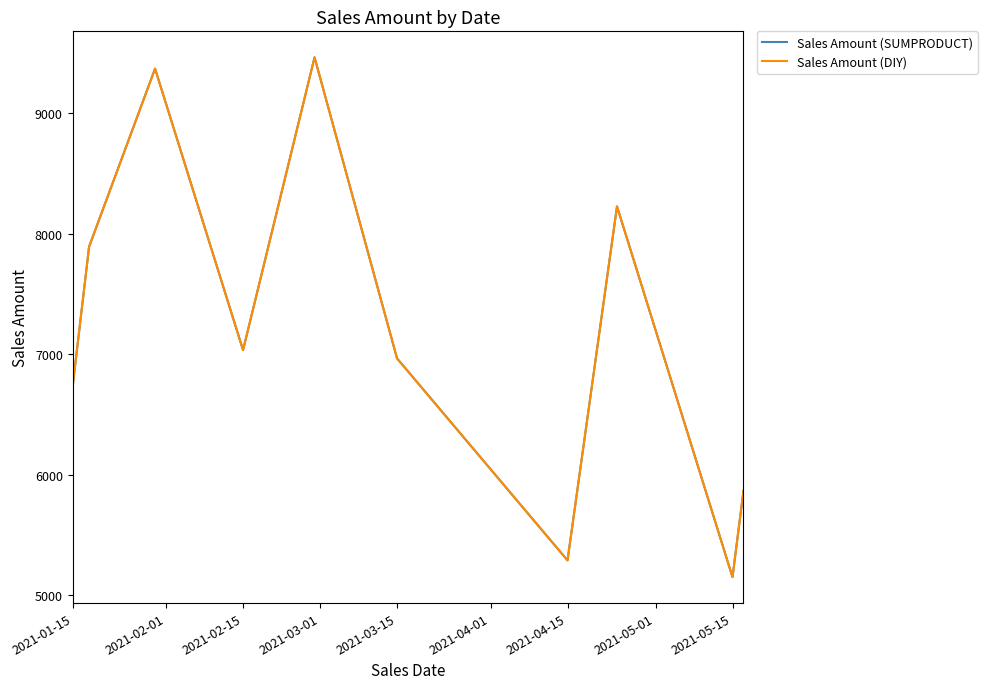

List the series in order of their peak value, highest first.

Sales Amount (SUMPRODUCT), Sales Amount (DIY)